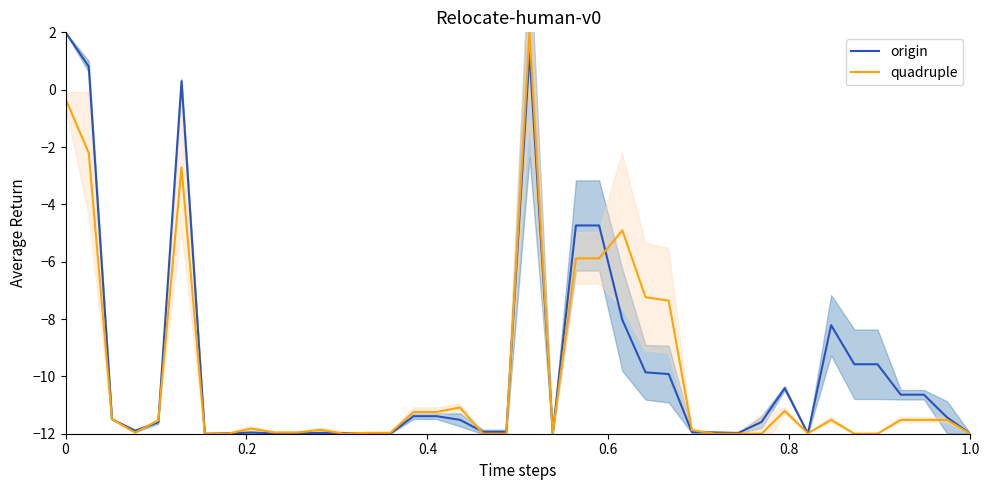

True or false: quadruple and origin intersect in this chart.

True